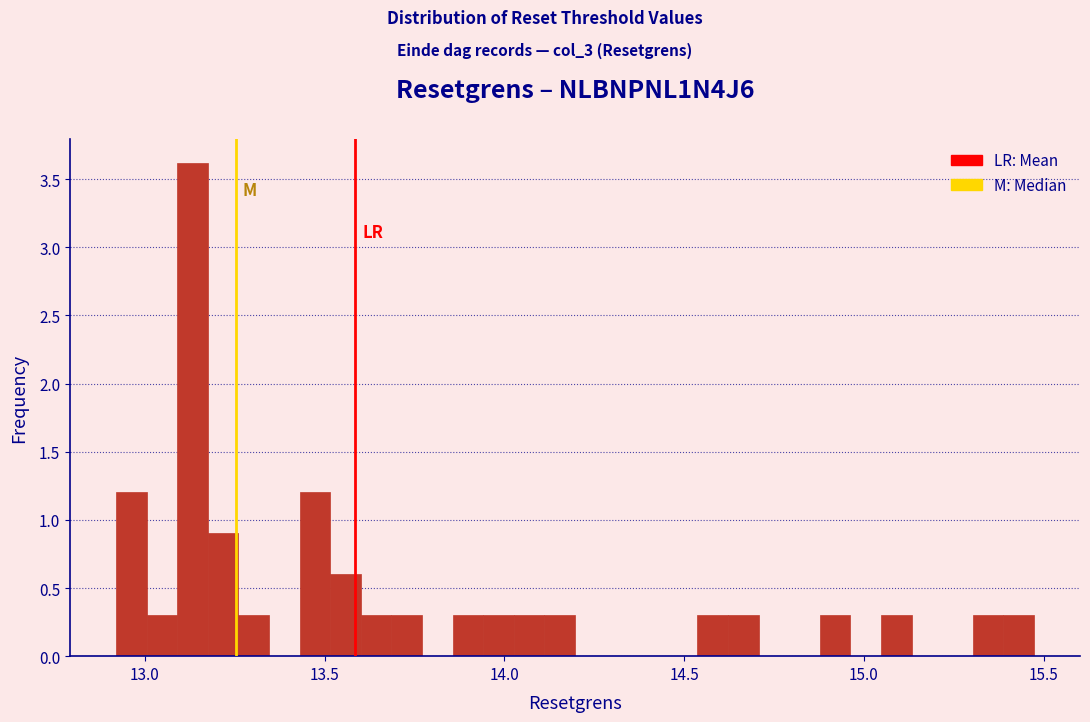

Read against the x-axis, roughly where is the centre of the tallest bar?

13.15